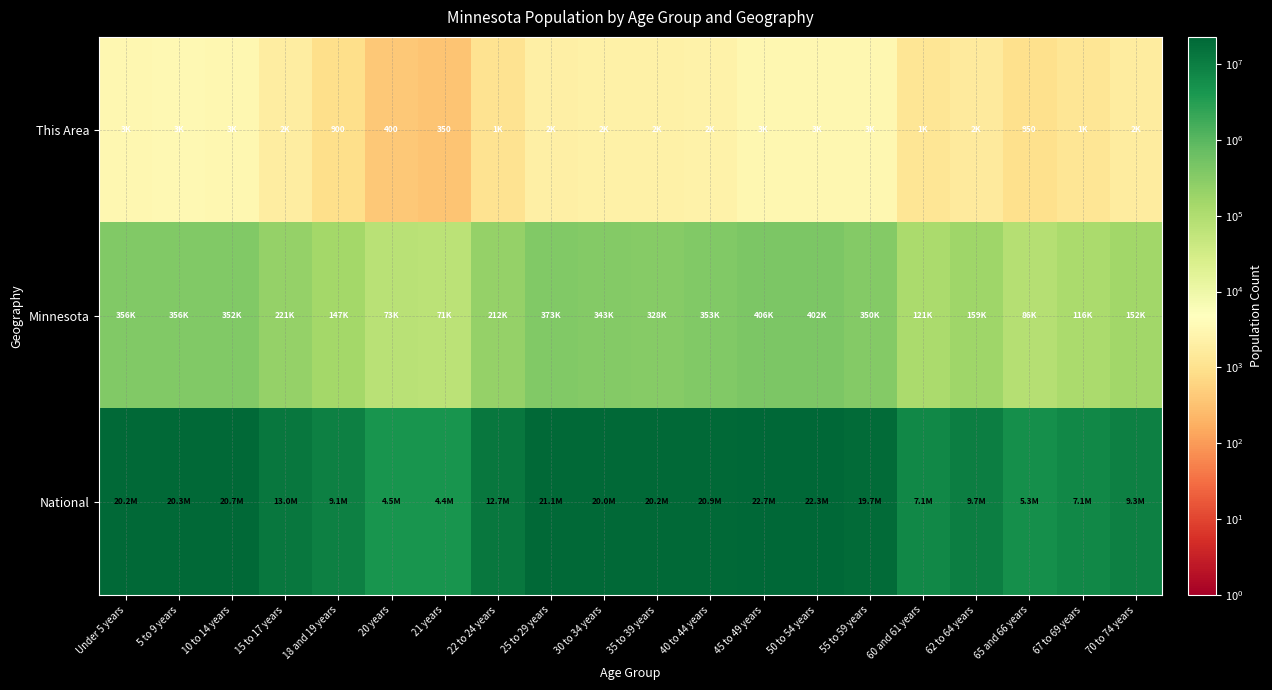

Between 5 to 9 years and 45 to 49 years, which series saw the biggest shift?

National